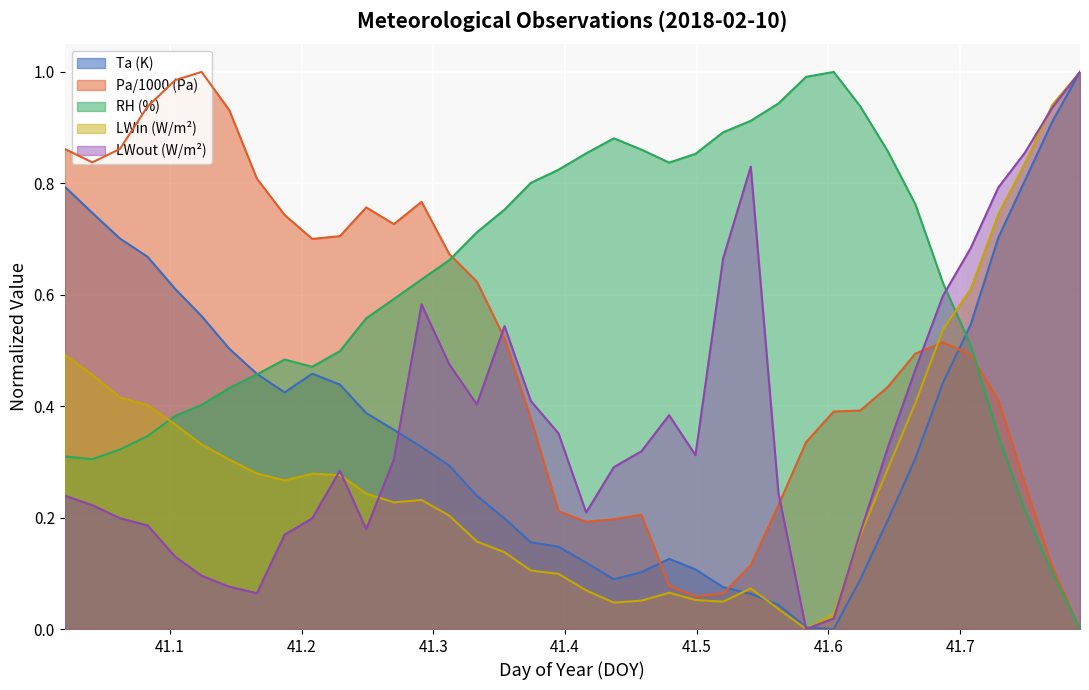

What is the maximum value for RH (%)?

1.0